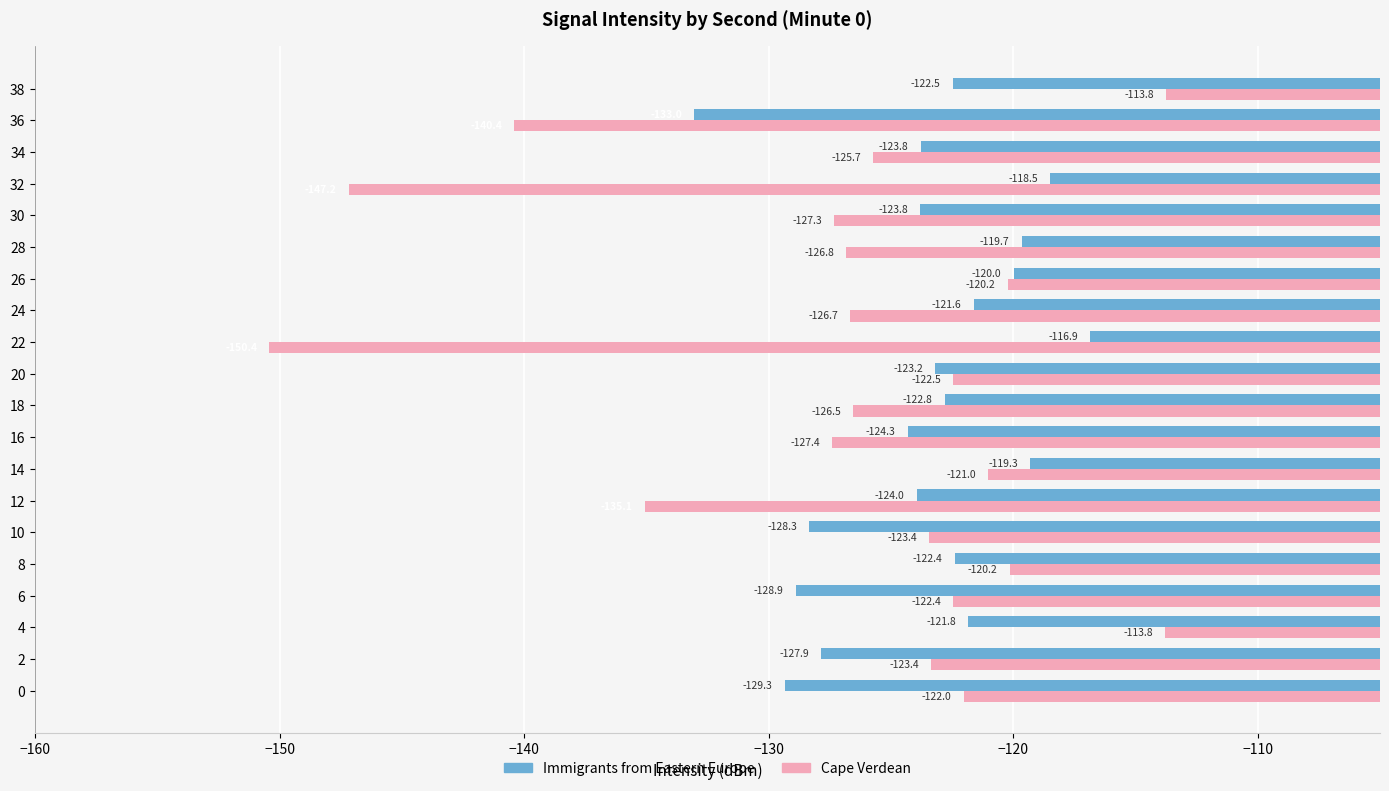

What value does the Cape Verdean series have at 8?

-120.2